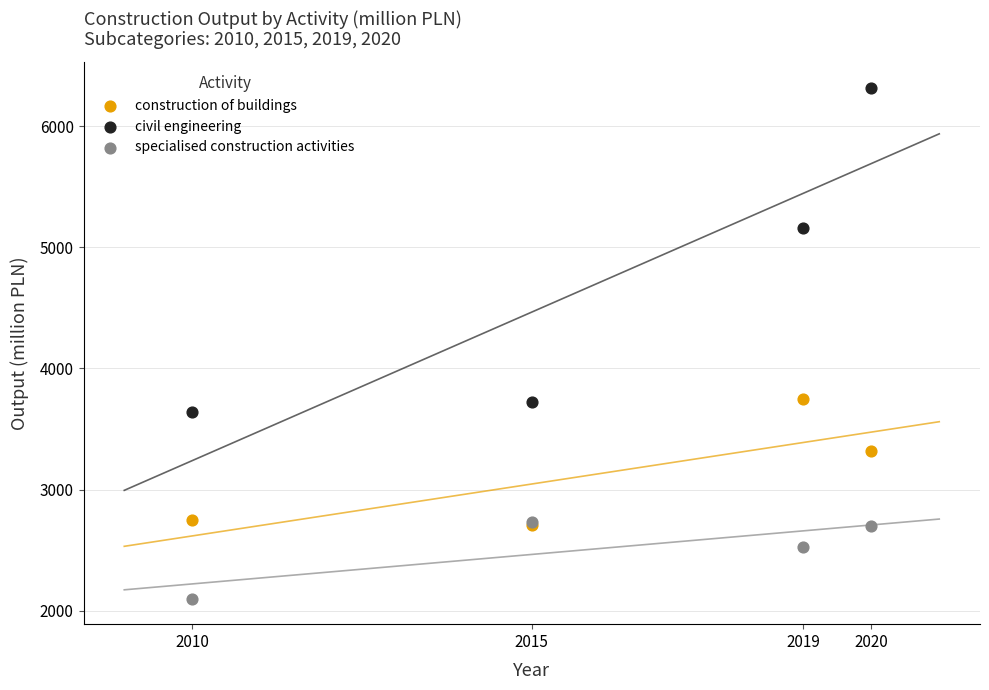

In the construction of buildings series, what Y value is closest to 3226?

3323.0